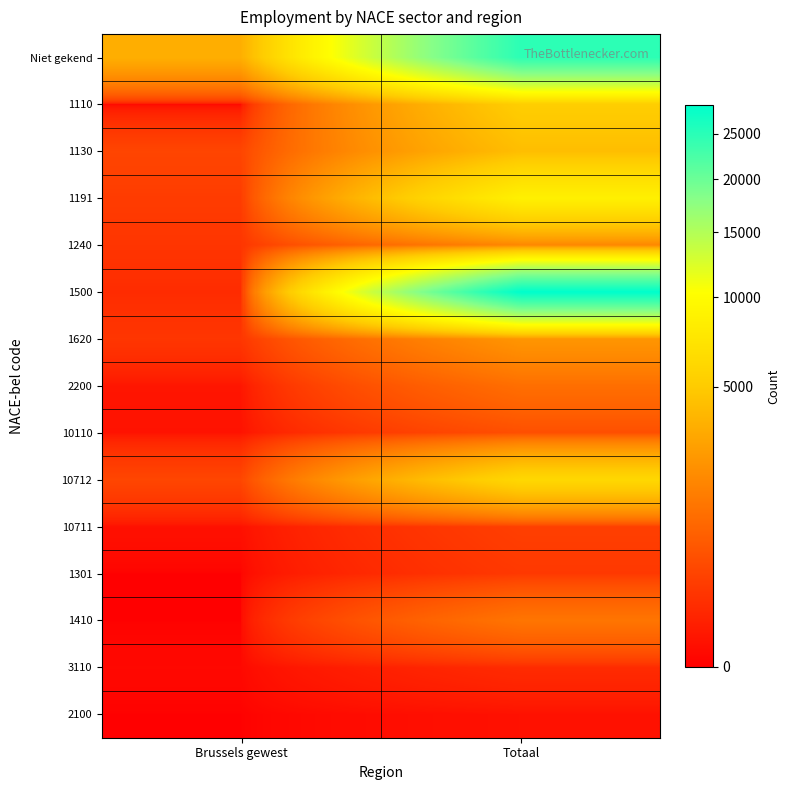

Count the number of data series in this chart.

15